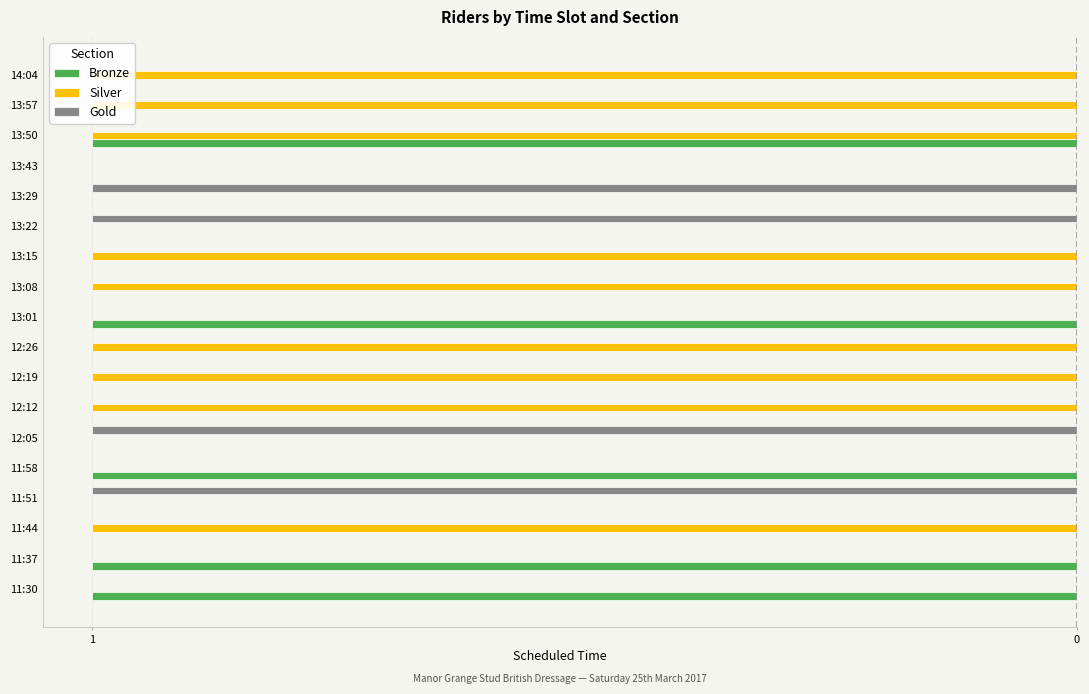

Rank the categories by Bronze value from lowest to highest.

11:30, 11:37, 11:58, 13:01, 13:50, 11:44, 11:51, 12:05, 12:12, 12:19, 12:26, 13:08, 13:15, 13:22, 13:29, 13:43, 13:57, 14:04